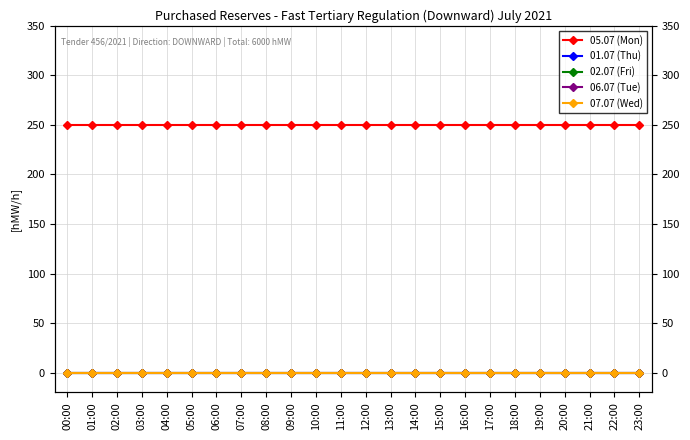

Reading left to right, what are all the values shown in this chart?

05.07 (Mon): 00:00=250	01:00=250	02:00=250	03:00=250	04:00=250	05:00=250	06:00=250	07:00=250	08:00=250	09:00=250	10:00=250	11:00=250	12:00=250	13:00=250	14:00=250	15:00=250	16:00=250	17:00=250	18:00=250	19:00=250	20:00=250	21:00=250	22:00=250	23:00=250
01.07 (Thu): 00:00=0	01:00=0	02:00=0	03:00=0	04:00=0	05:00=0	06:00=0	07:00=0	08:00=0	09:00=0	10:00=0	11:00=0	12:00=0	13:00=0	14:00=0	15:00=0	16:00=0	17:00=0	18:00=0	19:00=0	20:00=0	21:00=0	22:00=0	23:00=0
02.07 (Fri): 00:00=0	01:00=0	02:00=0	03:00=0	04:00=0	05:00=0	06:00=0	07:00=0	08:00=0	09:00=0	10:00=0	11:00=0	12:00=0	13:00=0	14:00=0	15:00=0	16:00=0	17:00=0	18:00=0	19:00=0	20:00=0	21:00=0	22:00=0	23:00=0
06.07 (Tue): 00:00=0	01:00=0	02:00=0	03:00=0	04:00=0	05:00=0	06:00=0	07:00=0	08:00=0	09:00=0	10:00=0	11:00=0	12:00=0	13:00=0	14:00=0	15:00=0	16:00=0	17:00=0	18:00=0	19:00=0	20:00=0	21:00=0	22:00=0	23:00=0
07.07 (Wed): 00:00=0	01:00=0	02:00=0	03:00=0	04:00=0	05:00=0	06:00=0	07:00=0	08:00=0	09:00=0	10:00=0	11:00=0	12:00=0	13:00=0	14:00=0	15:00=0	16:00=0	17:00=0	18:00=0	19:00=0	20:00=0	21:00=0	22:00=0	23:00=0